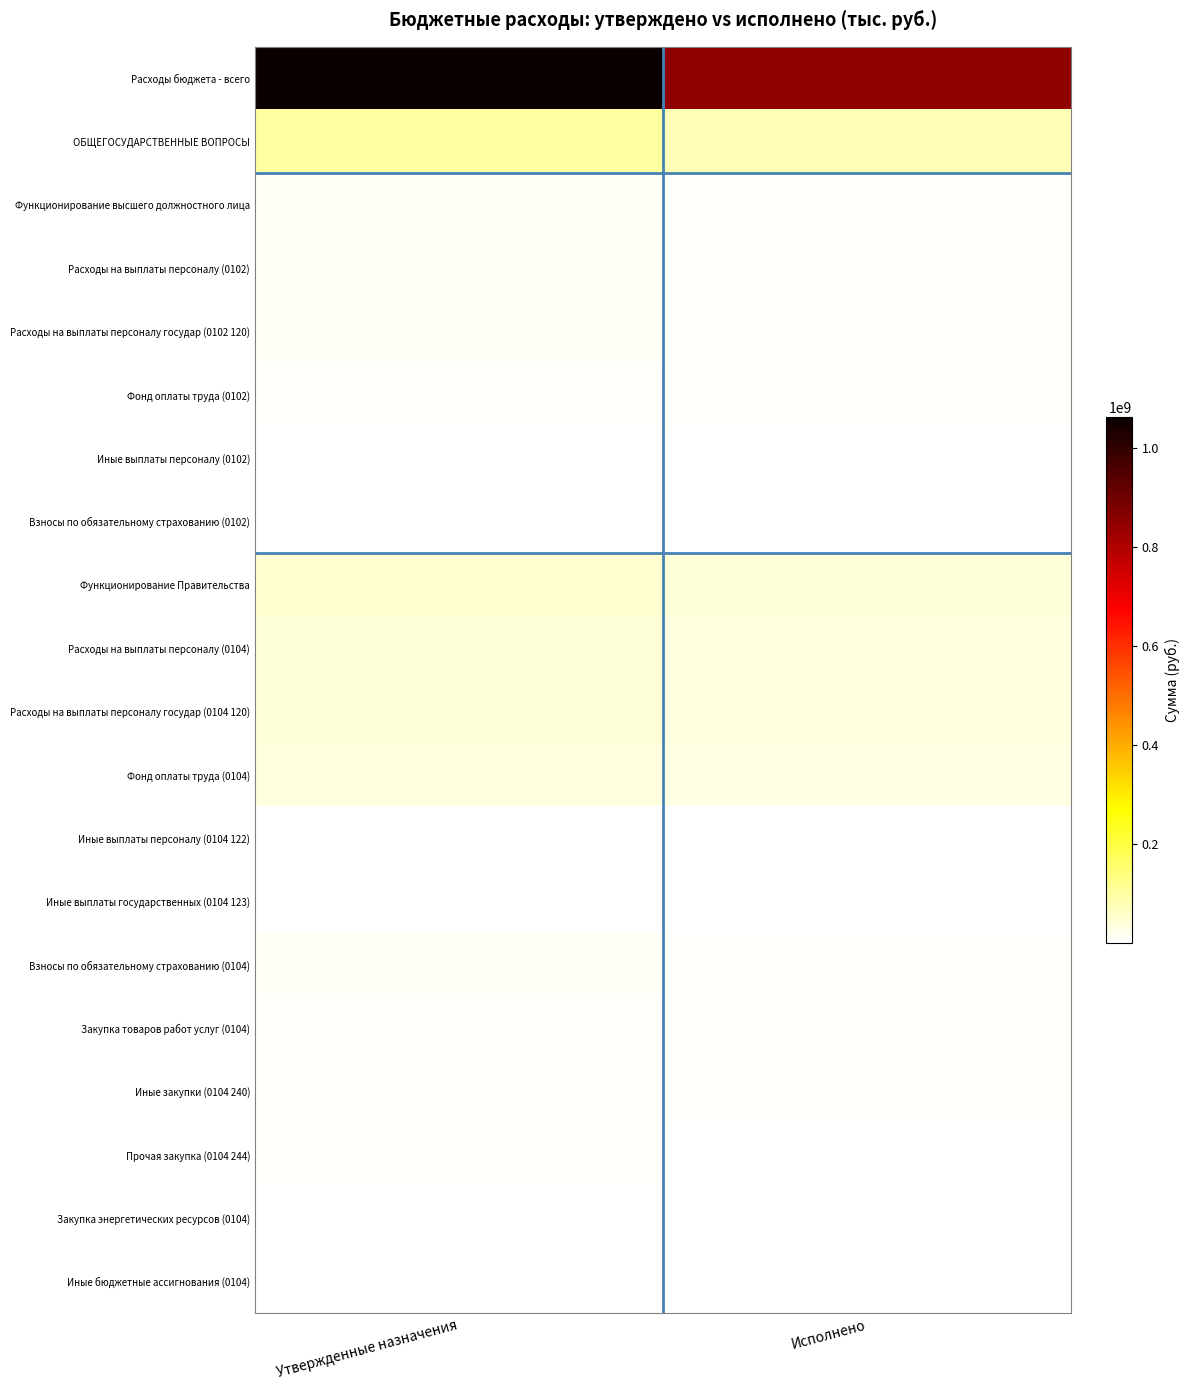

Reading left to right, what are all the values shown in this chart?

Расходы бюджета - всего: Утвержденные назначения=1062769774.9	Исполнено=849343109.8
ОБЩЕГОСУДАРСТВЕННЫЕ ВОПРОСЫ: Утвержденные назначения=102045351.3	Исполнено=77870411.1
Функционирование высшего должностного лица: Утвержденные назначения=9545126.2	Исполнено=8143311.0
Расходы на выплаты персоналу (0102): Утвержденные назначения=9545126.2	Исполнено=8143311.0
Расходы на выплаты персоналу государ (0102 120): Утвержденные назначения=9545126.2	Исполнено=8143311.0
Фонд оплаты труда (0102): Утвержденные назначения=7332301.4	Исполнено=6383110.6
Иные выплаты персоналу (0102): Утвержденные назначения=10100.0	Исполнено=10090.0
Взносы по обязательному страхованию (0102): Утвержденные назначения=2202724.8	Исполнено=1750110.4
Функционирование Правительства: Утвержденные назначения=52945078.4	Исполнено=42233638.4
Расходы на выплаты персоналу (0104): Утвержденные назначения=45642994.5	Исполнено=37275798.1
Расходы на выплаты персоналу государ (0104 120): Утвержденные назначения=45642994.5	Исполнено=37275798.1
Фонд оплаты труда (0104): Утвержденные назначения=34687859.4	Исполнено=29360777.6
Иные выплаты персоналу (0104 122): Утвержденные назначения=277700.0	Исполнено=100690.0
Иные выплаты государственных (0104 123): Утвержденные назначения=130500.0	Исполнено=79587.0
Взносы по обязательному страхованию (0104): Утвержденные назначения=10546935.1	Исполнено=7734743.4
Закупка товаров работ услуг (0104): Утвержденные назначения=6308583.9	Исполнено=4506948.3
Иные закупки (0104 240): Утвержденные назначения=6308583.9	Исполнено=4506948.3
Прочая закупка (0104 244): Утвержденные назначения=5460483.9	Исполнено=4074064.4
Закупка энергетических ресурсов (0104): Утвержденные назначения=848100.0	Исполнено=432884.0
Иные бюджетные ассигнования (0104): Утвержденные назначения=993500.0	Исполнено=450892.0